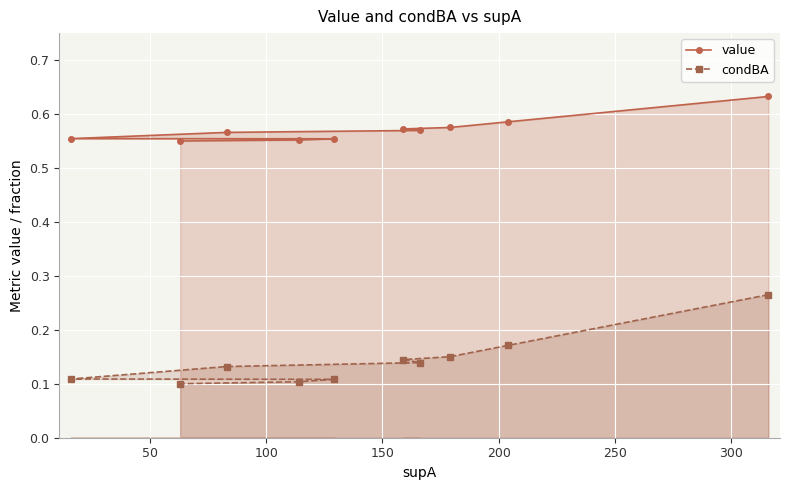

True or false: value and condBA intersect in this chart.

False